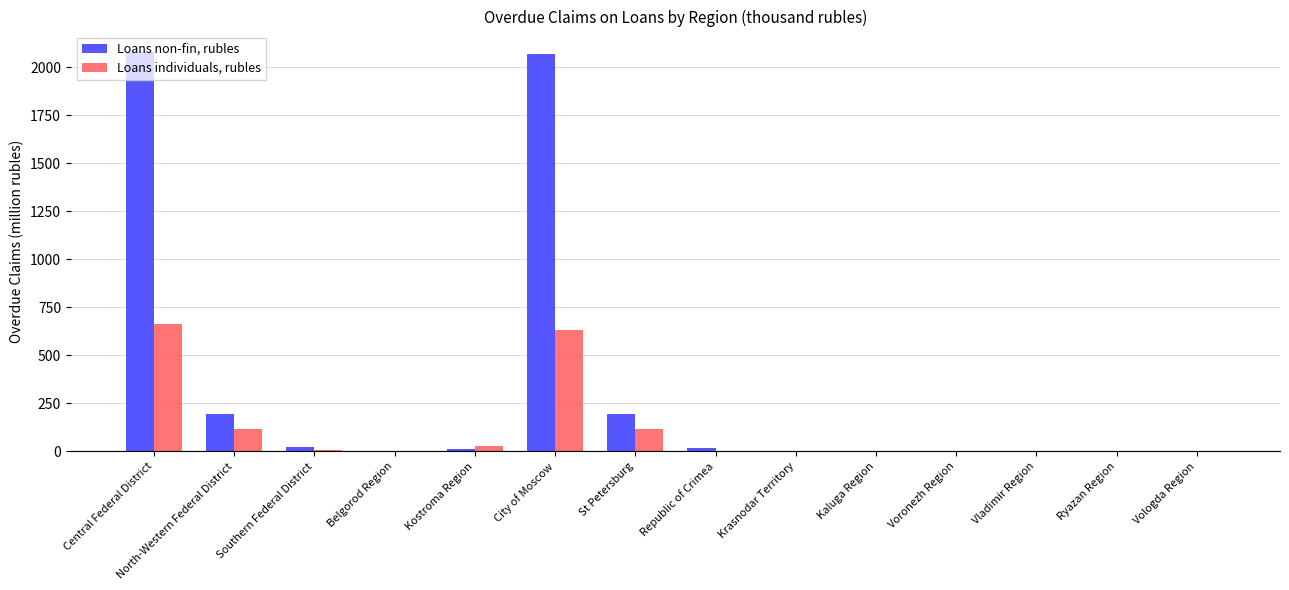

What is the greatest value displayed?

2081.9